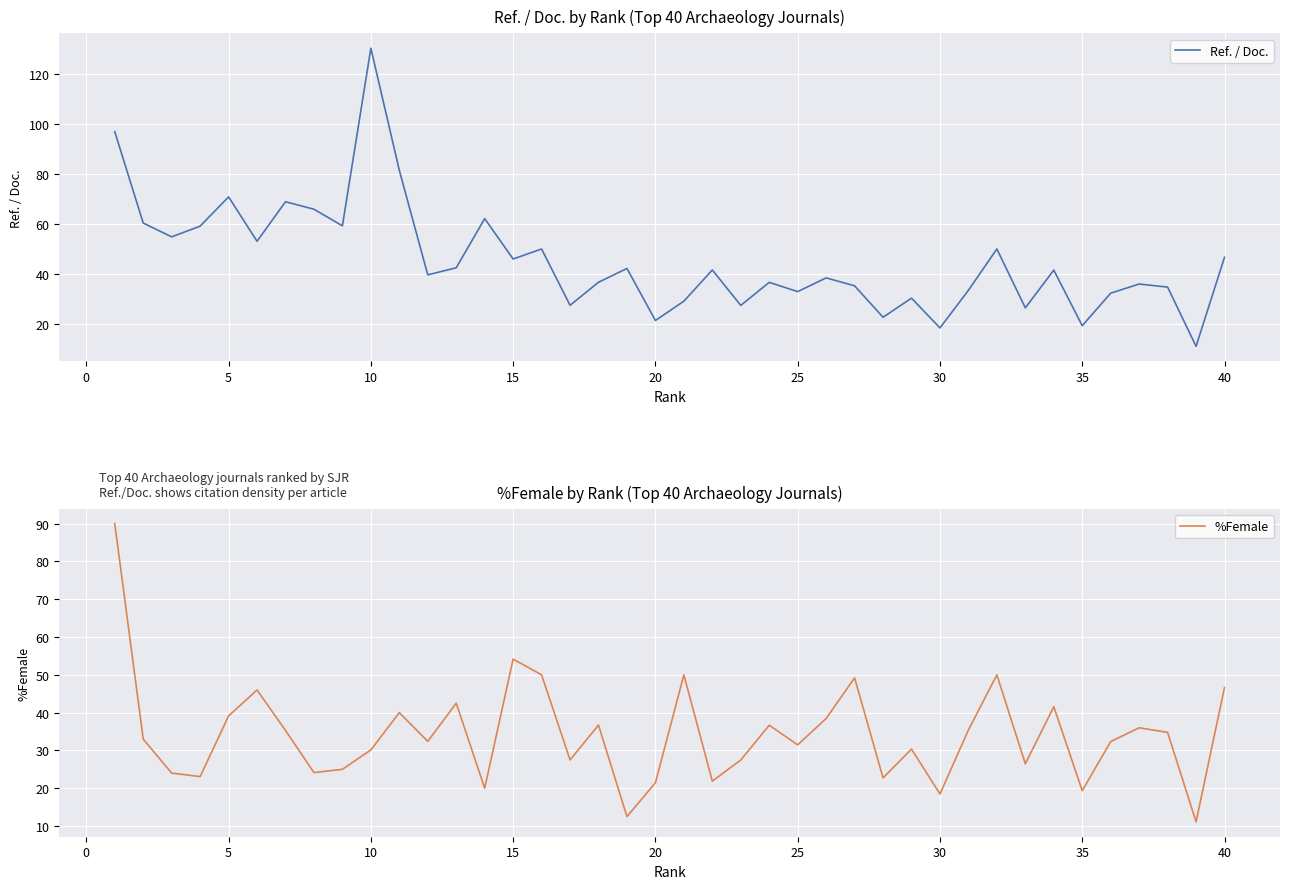

The %Female series shows 5.5 at 20. True or false?

False